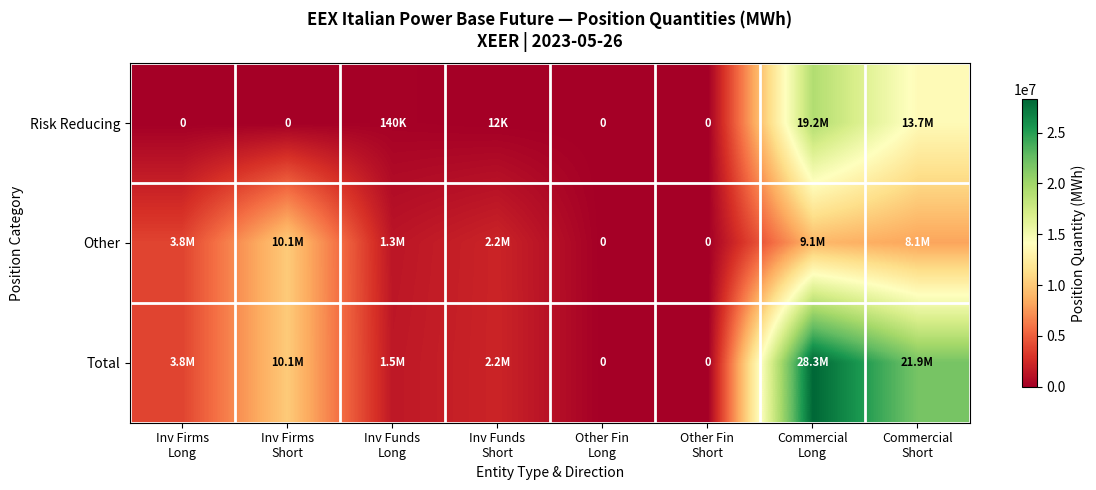

What is the spread (max minus min) of values at Inv Funds
Short?

2172355